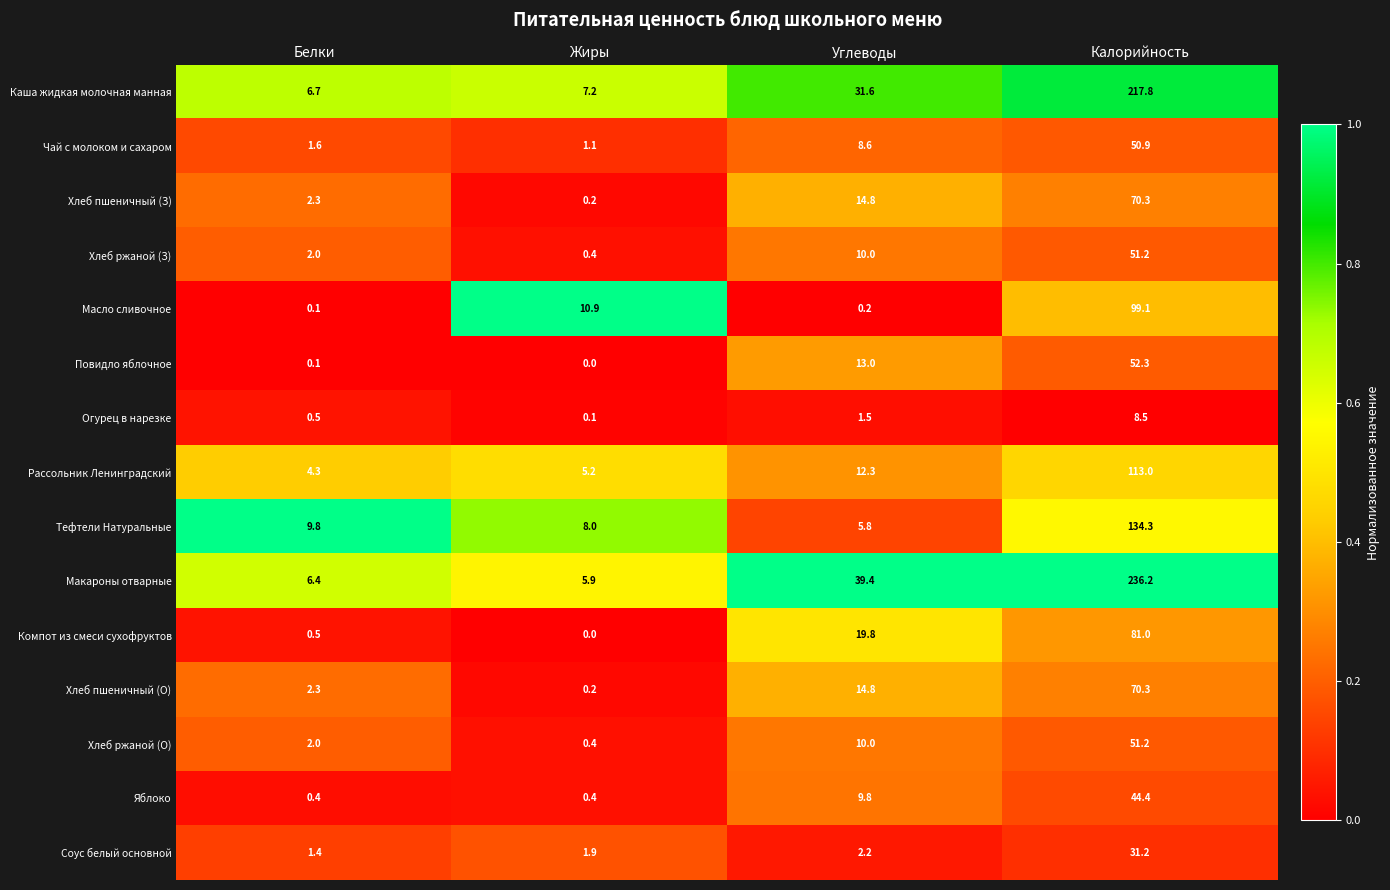

What is the sum of all Компот из смеси сухофруктов values?

101.3